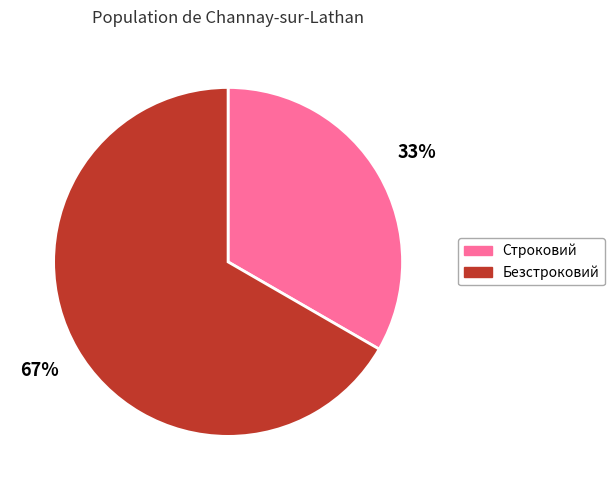

What percentage is the Строковий slice, to the nearest percent?

33%